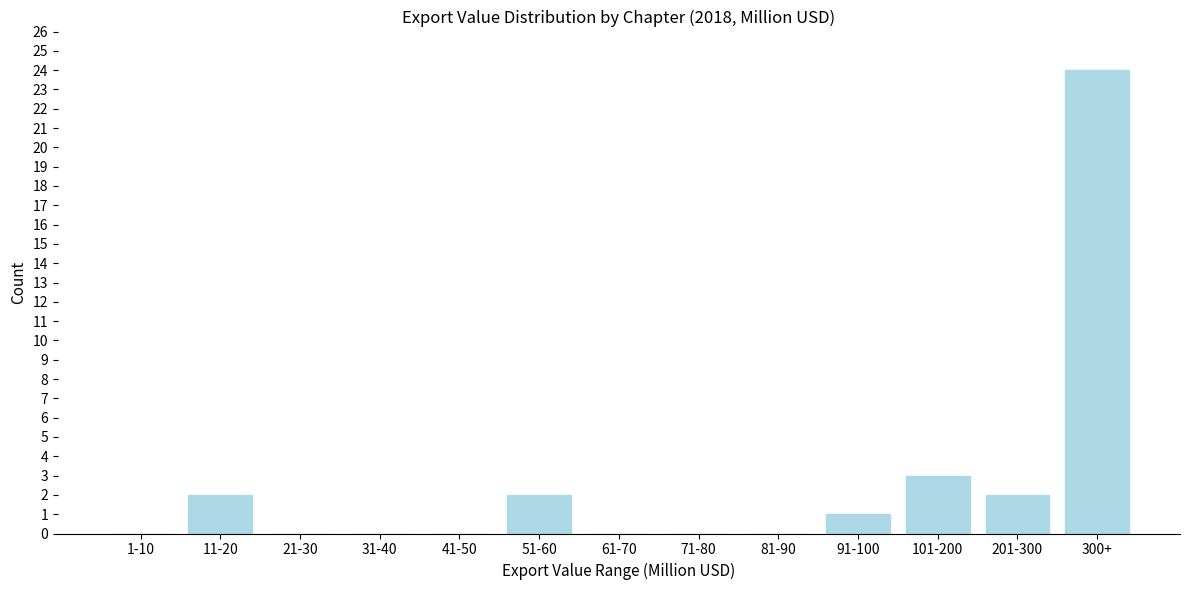

Reading left to right, transcribe all the data shown in this chart.

1-10=0	11-20=2	21-30=0	31-40=0	41-50=0	51-60=2	61-70=0	71-80=0	81-90=0	91-100=1	101-200=3	201-300=2	300+=24